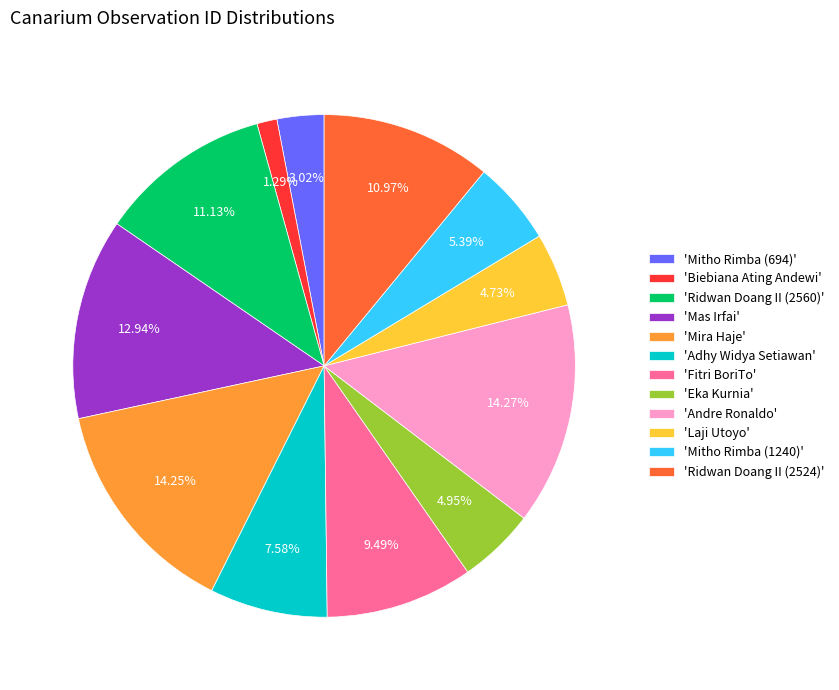

What is the ratio of the value at 'Mitho Rimba (694)' to the value at 'Ridwan Doang II (2524)'?

0.3